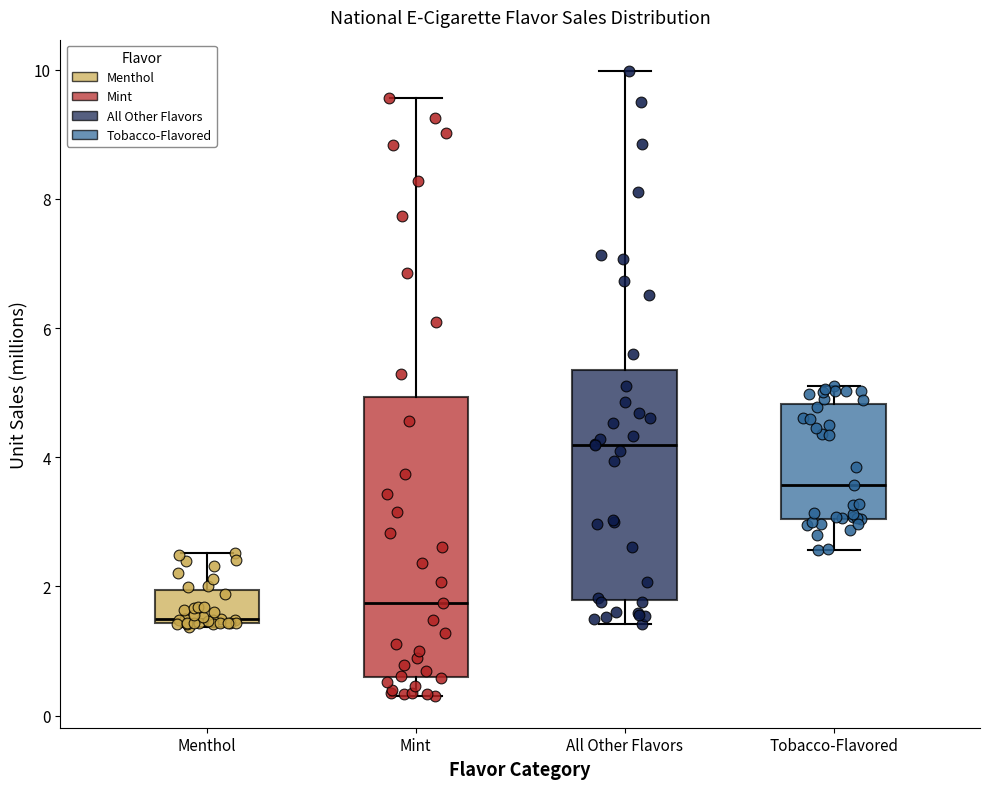

Reading left to right, read every box against the y-axis: the position of its median line, the range the box covers, and the ends of its whiskers. The values are not printed on the chart, so give them approximately, as read against the axis.

Menthol: median 1.4 (just above the box's lower edge), box 1.4 to 2.0, whiskers 1.4 (just below the box's lower edge) to 2.6
Mint: median 1.8, box 0.6 to 5.0, whiskers 0.2 to 9.6
All Other Flavors: median 4.2, box 1.8 to 5.4, whiskers 1.4 to 10.0
Tobacco-Flavored: median 3.6, box 3.0 to 4.8, whiskers 2.6 to 5.2